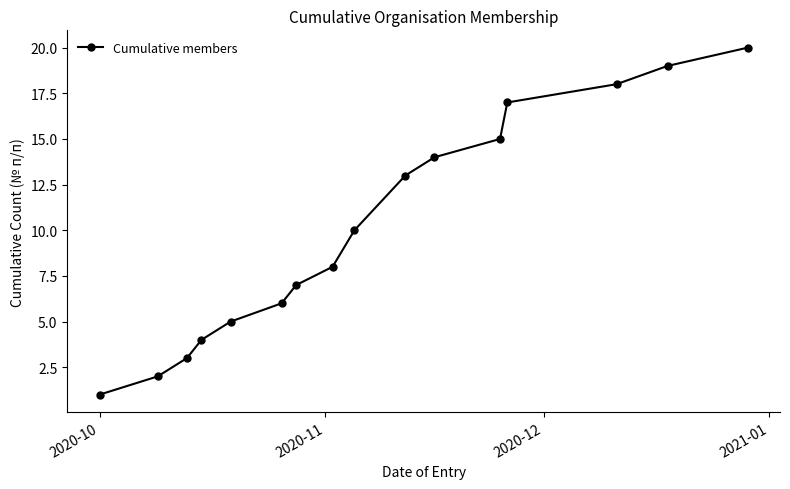

How many data points are less than 10?

8